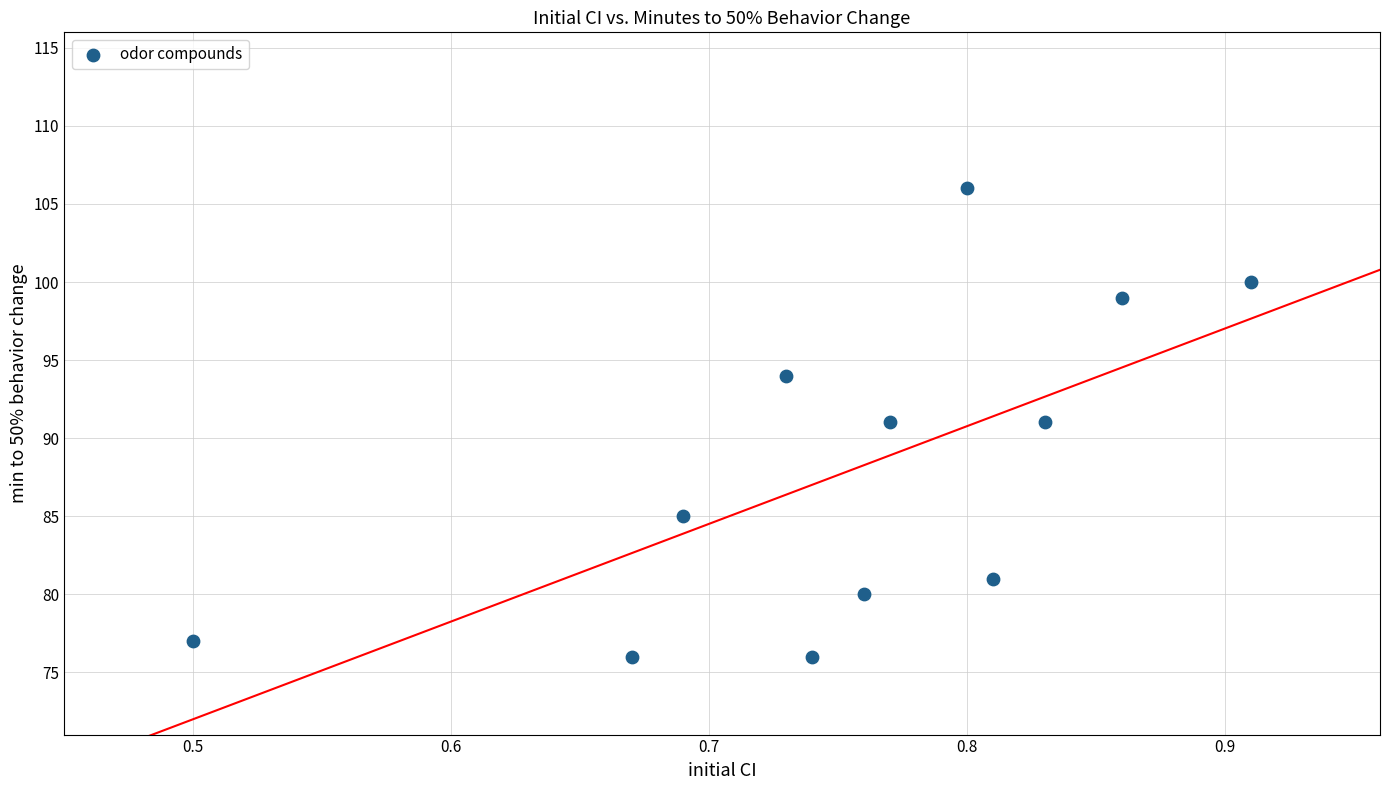

What is the average Y value?

88